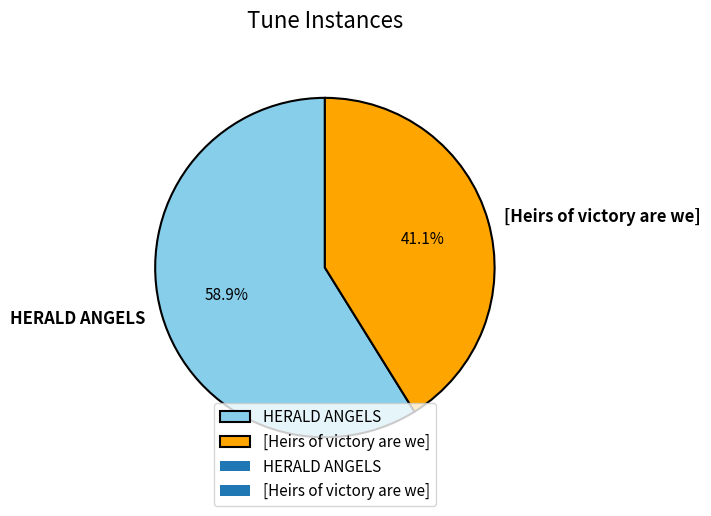

What portion of the pie excludes HERALD ANGELS?

41.1%